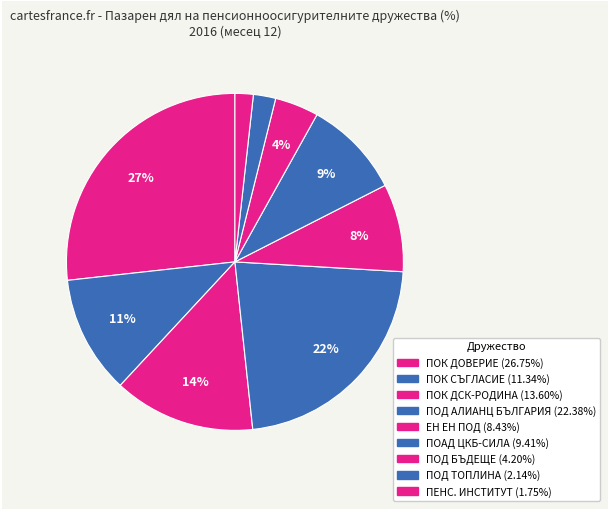

How many slices are in this pie chart?

9